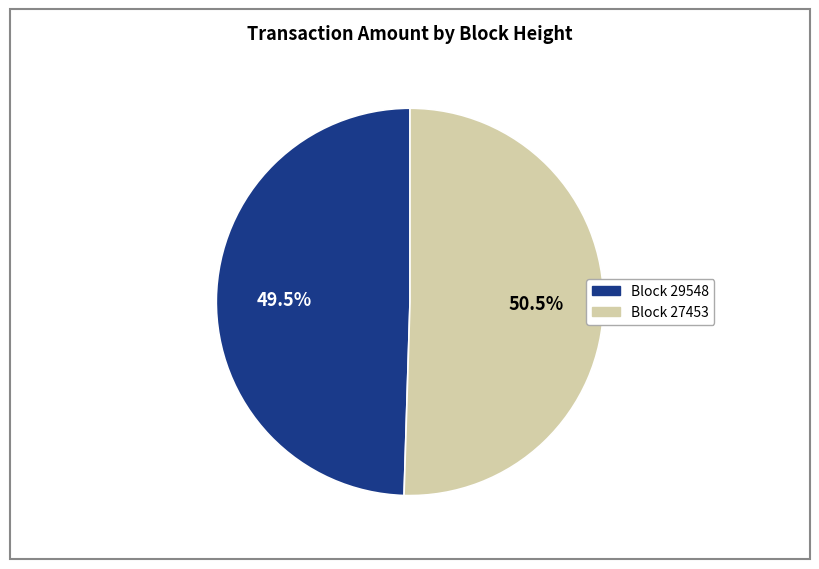

Is there a majority slice in this chart?

Yes